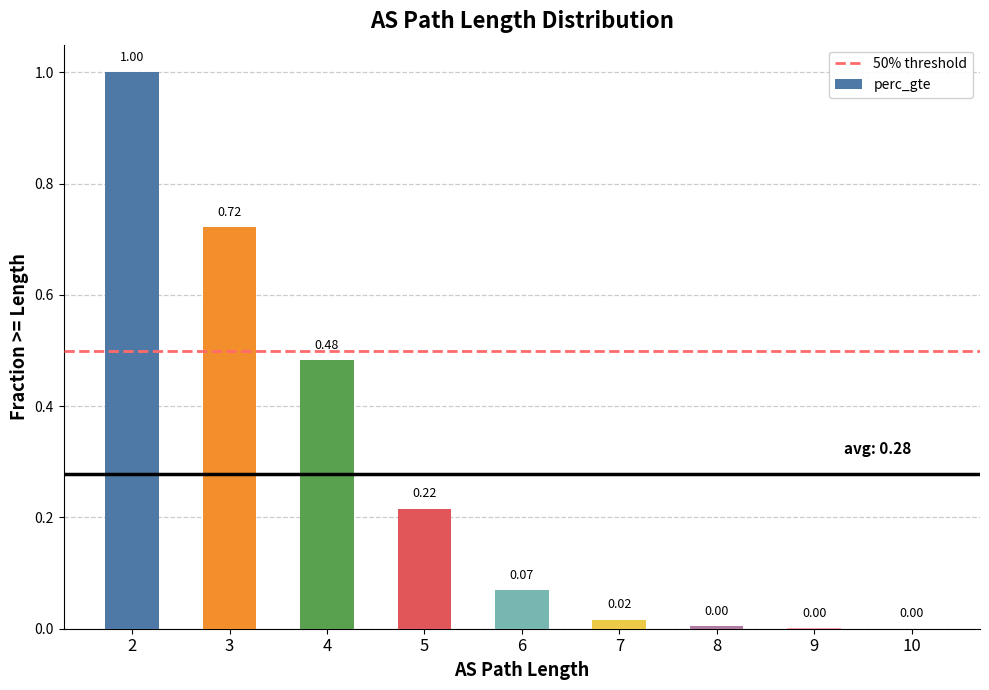

Between 10 and 5, which is larger?

5